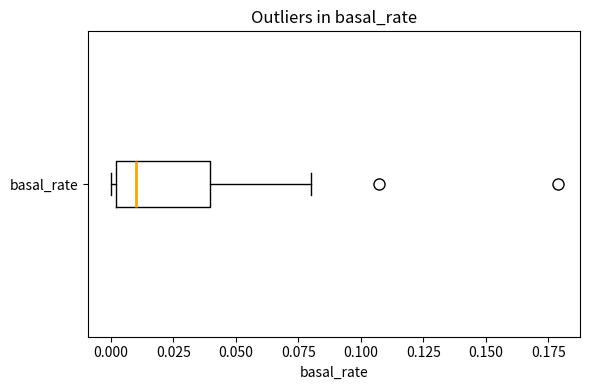

Where is the right edge of the box for basal_rate on the x-axis? The values are not printed on the chart, so give them approximately, as read against the axis.

0.04